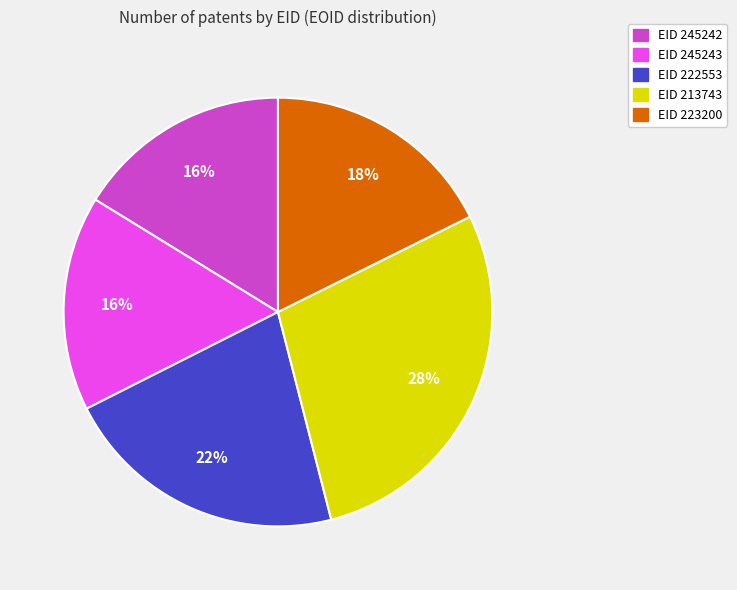

How many segments does this pie chart have?

5